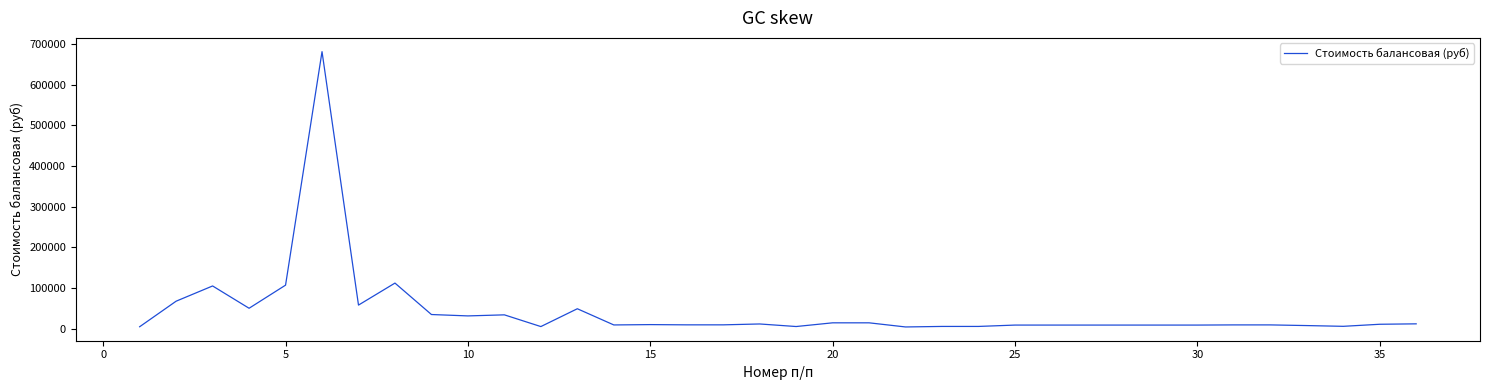

What is the maximum value shown in the chart?

680800.0